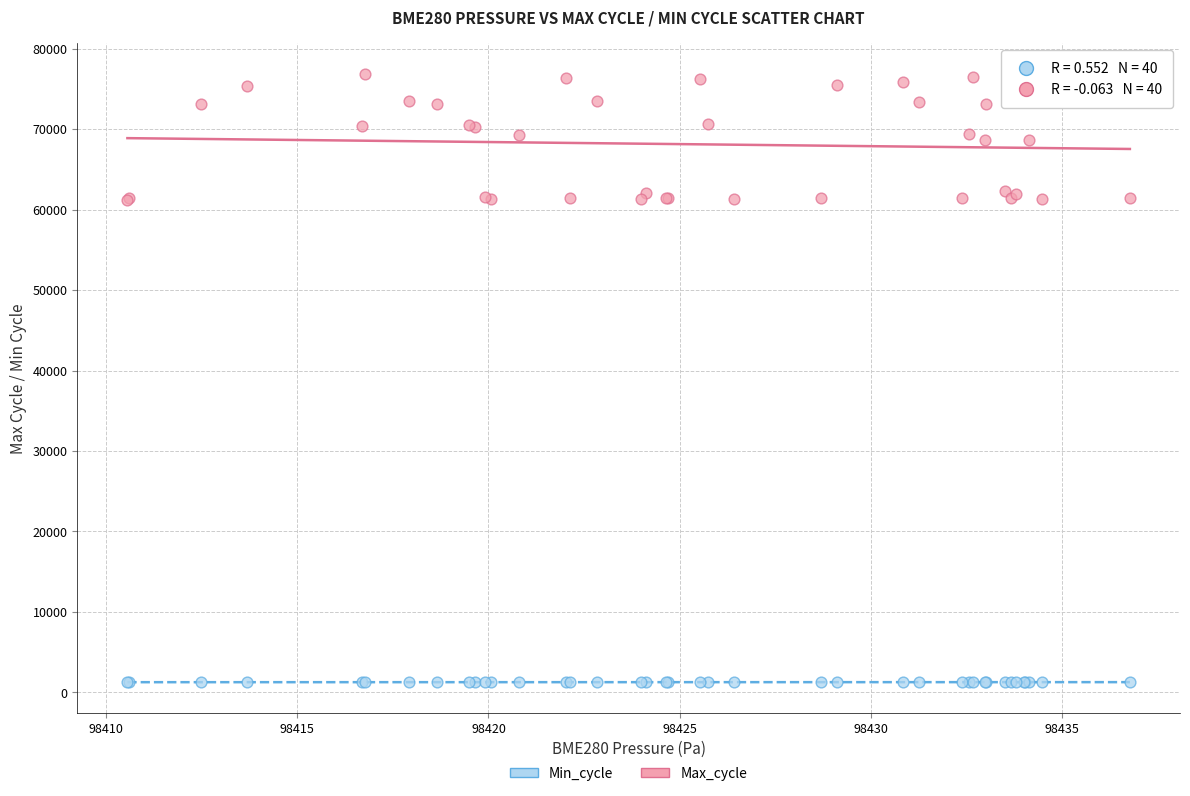

Which series has the largest Y range (max minus min)?

Max_cycle